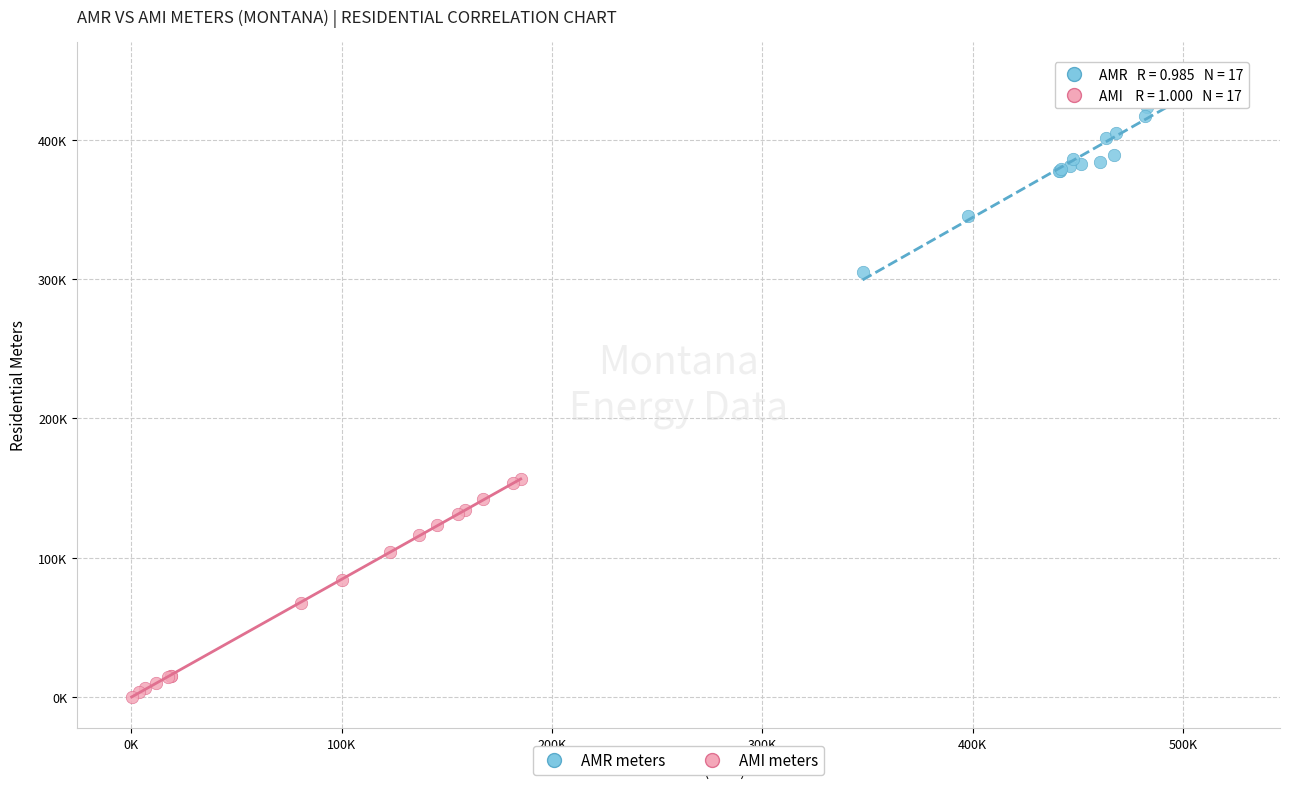

What are all the series names shown in the legend?

AMR meters, AMI meters